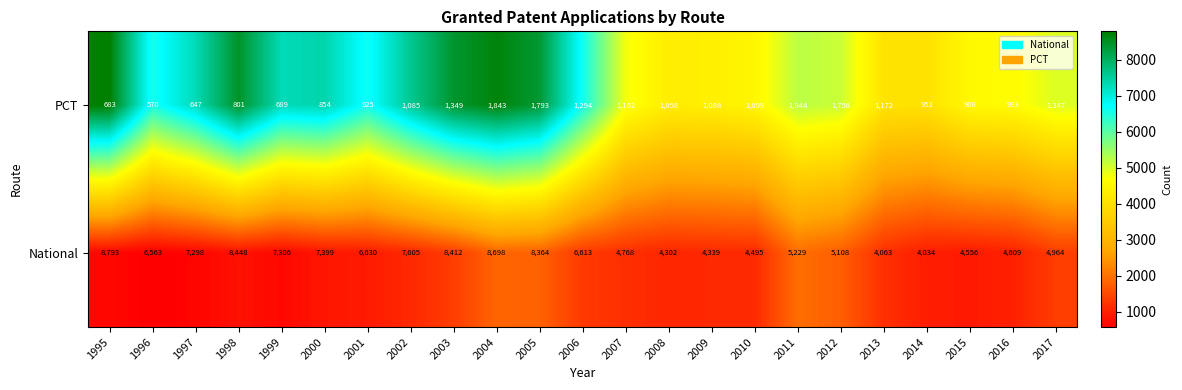

Read the National value at 1997.

7298